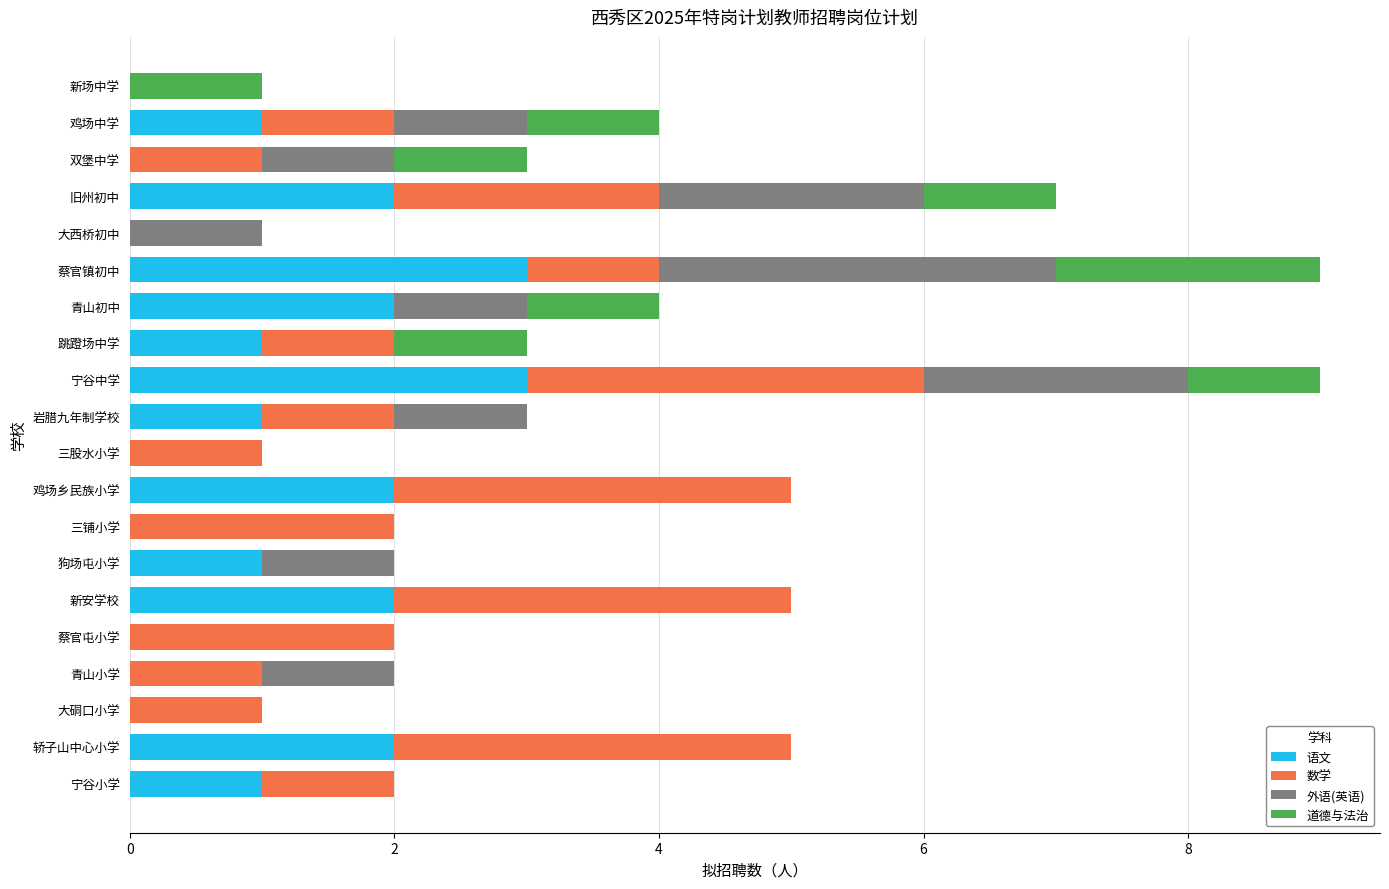

True or false: 语文 has a value of 0 at 青山小学.

True